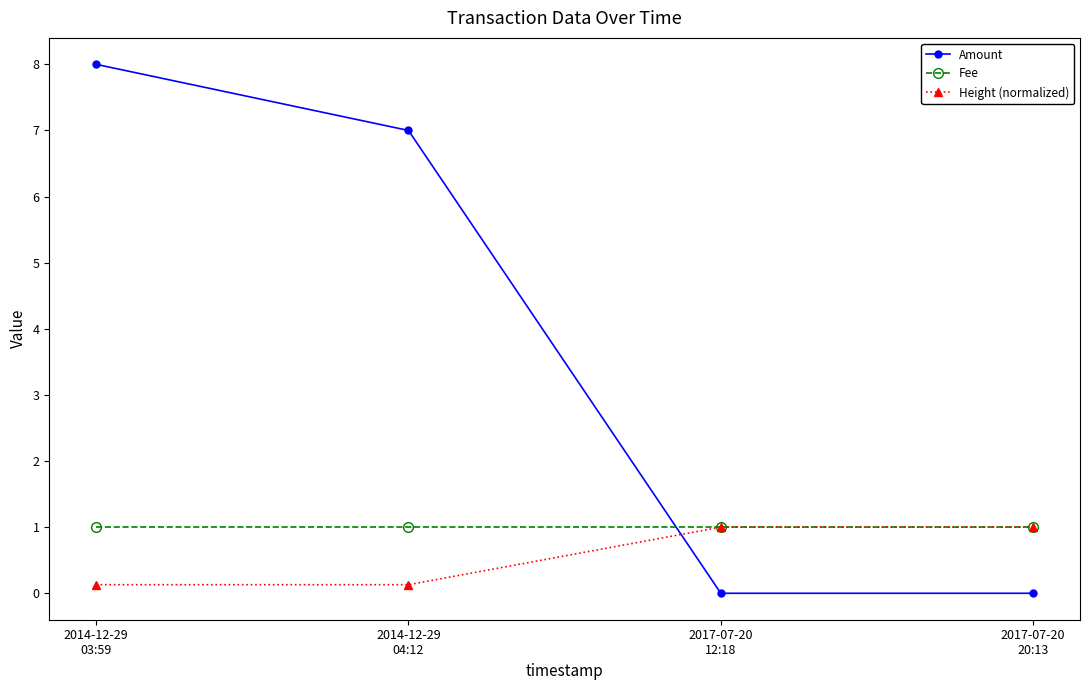

How many lines are shown in the chart?

3